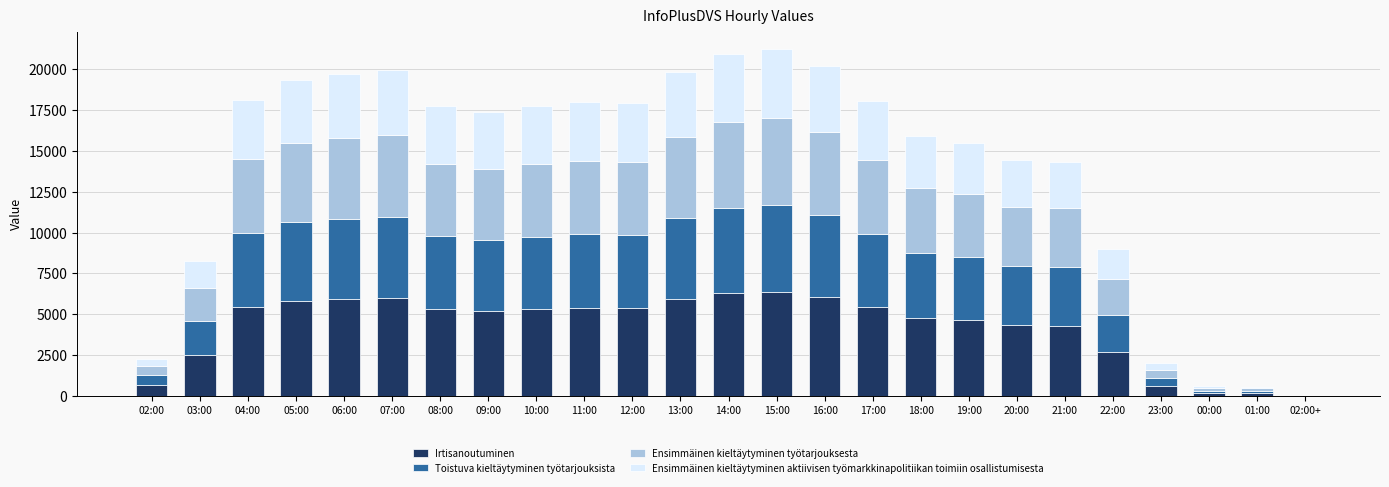

What is the total value across all series at 07:00?

19959.0